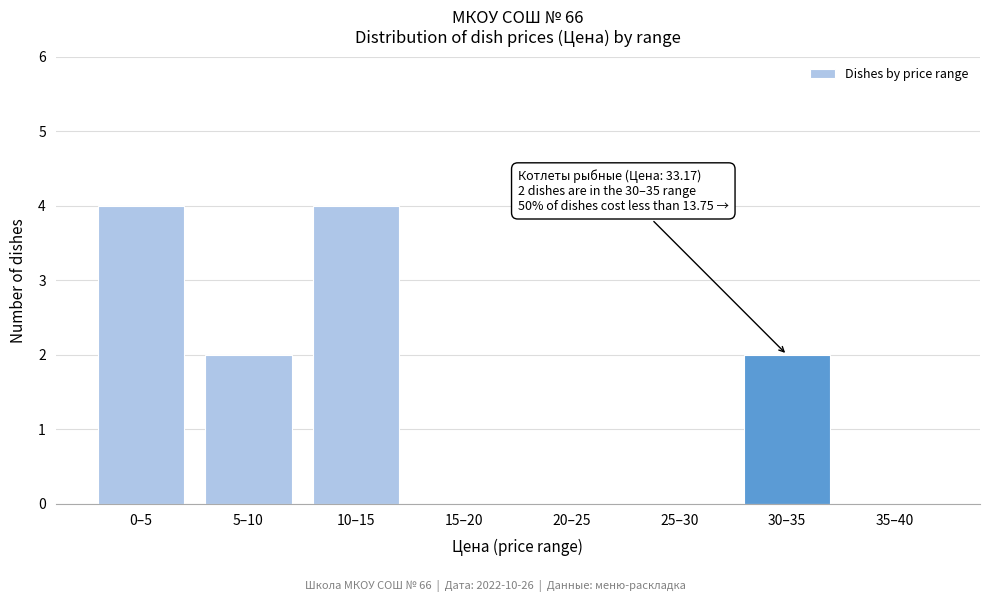

Reading right to left, list all the values displayed in this chart.

35–40=0	30–35=2	25–30=0	20–25=0	15–20=0	10–15=4	5–10=2	0–5=4